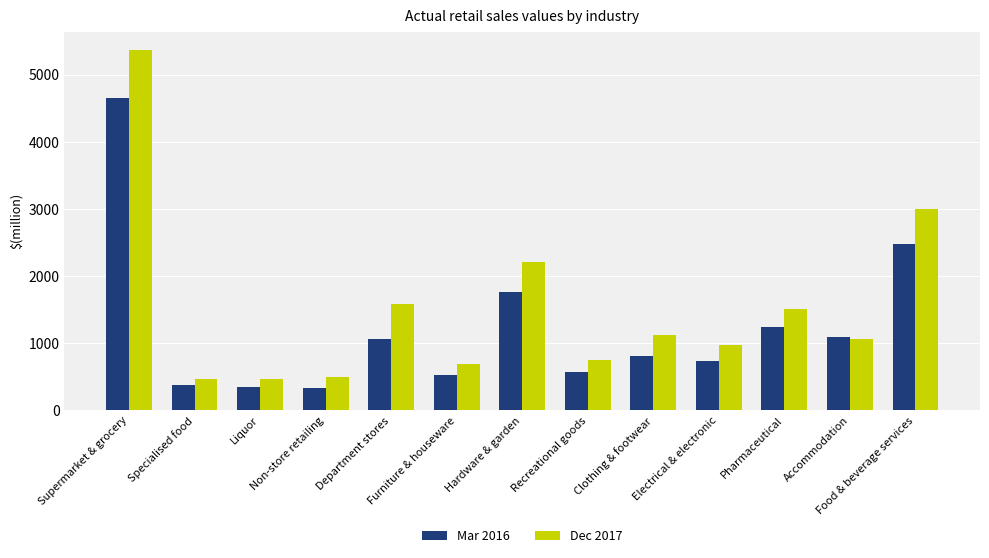

What is the sum of all Mar 2016 values?

16002